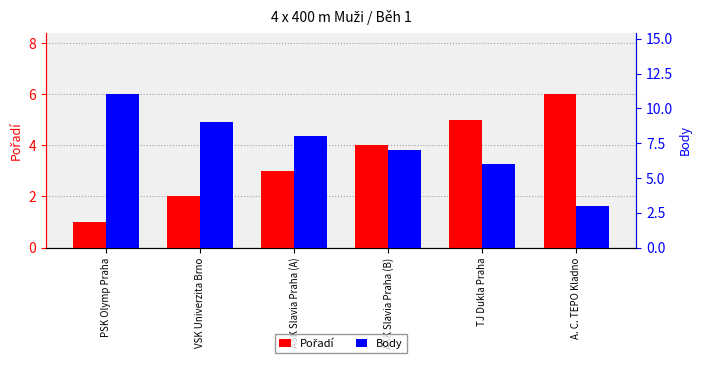

What is the minimum value shown in the chart?

1